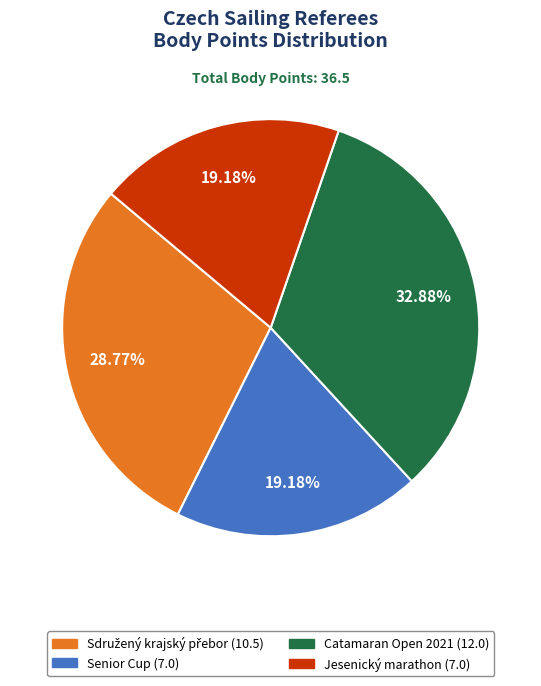

Does any single category account for the majority?

No